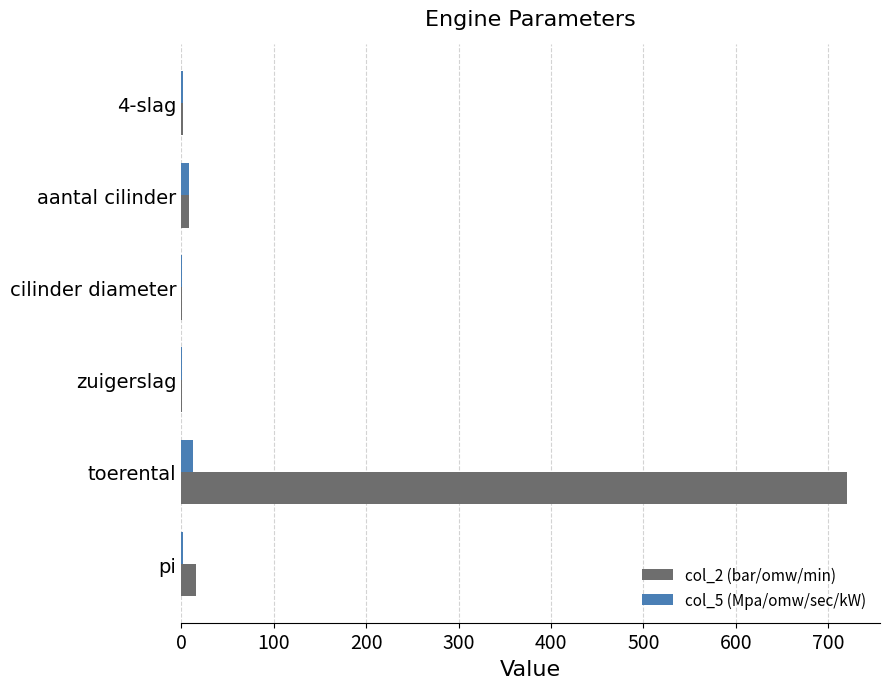

Which series has the largest total across all categories?

col_2 (bar/omw/min)